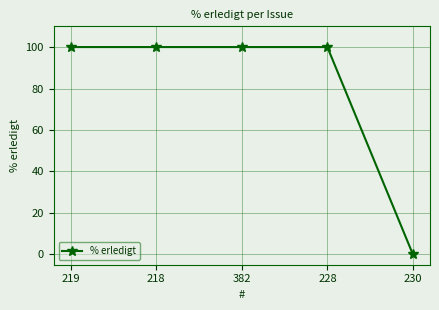

What is the label of the 4th point from the left?

228